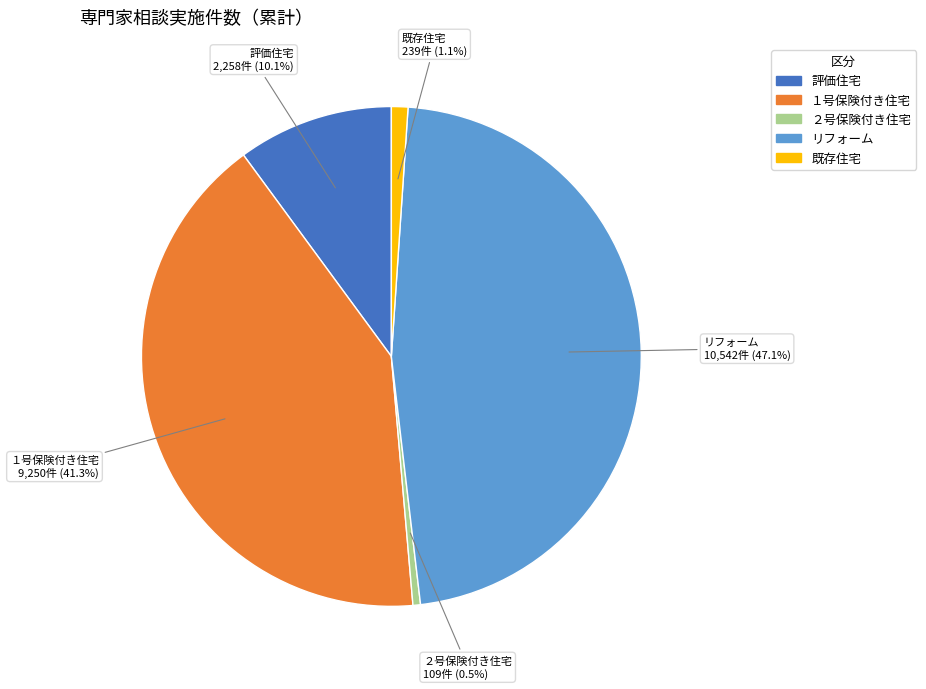

Which slice is the smallest?

２号保険付き住宅